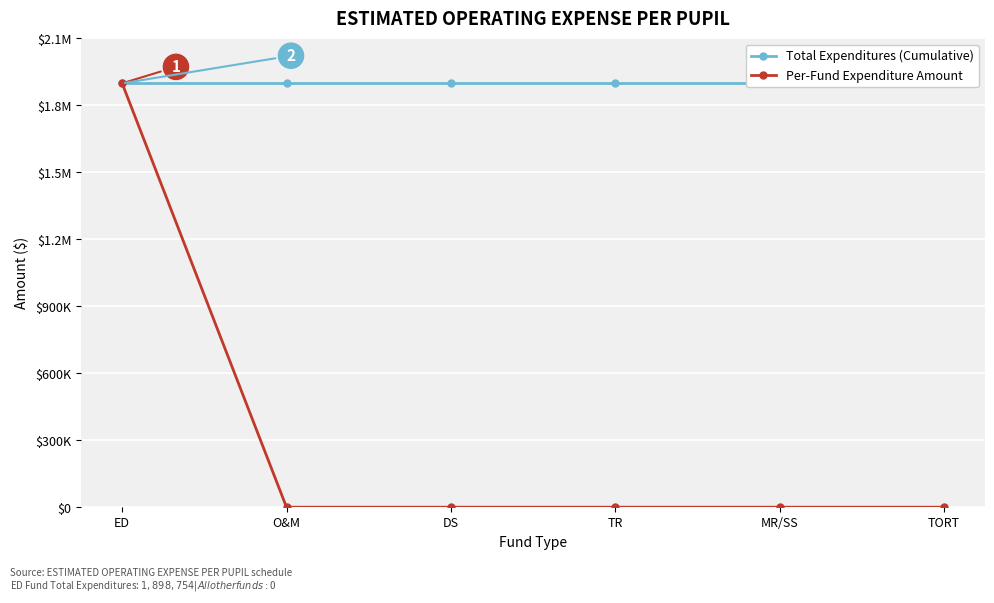

Which series has the largest total across all categories?

Total Expenditures (Cumulative)